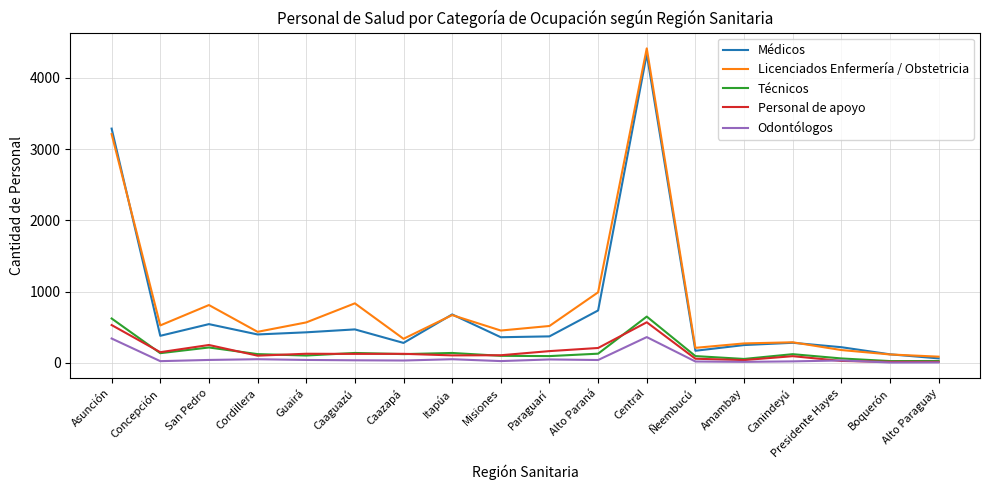

Rank the series at Asunción from lowest to highest value.

Odontólogos, Personal de apoyo, Técnicos, Licenciados Enfermería / Obstetricia, Médicos